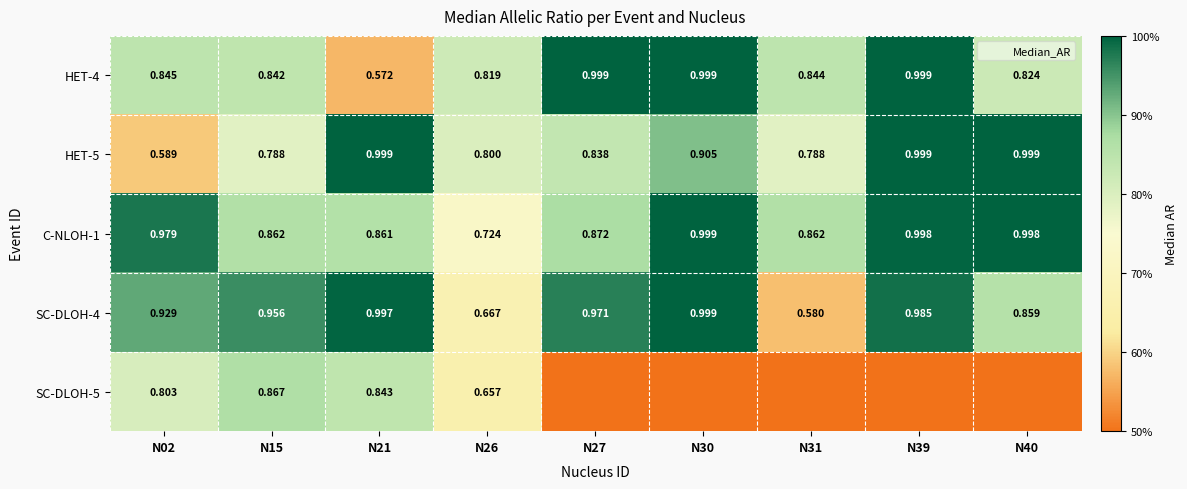

How many distinct data groups are displayed?

5